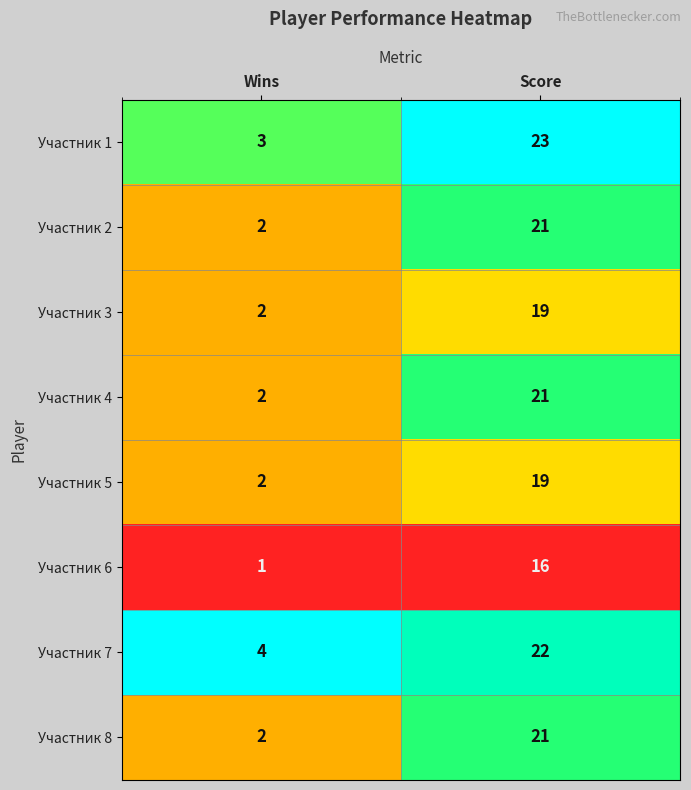

What is the difference between the highest and lowest values at Score?

7